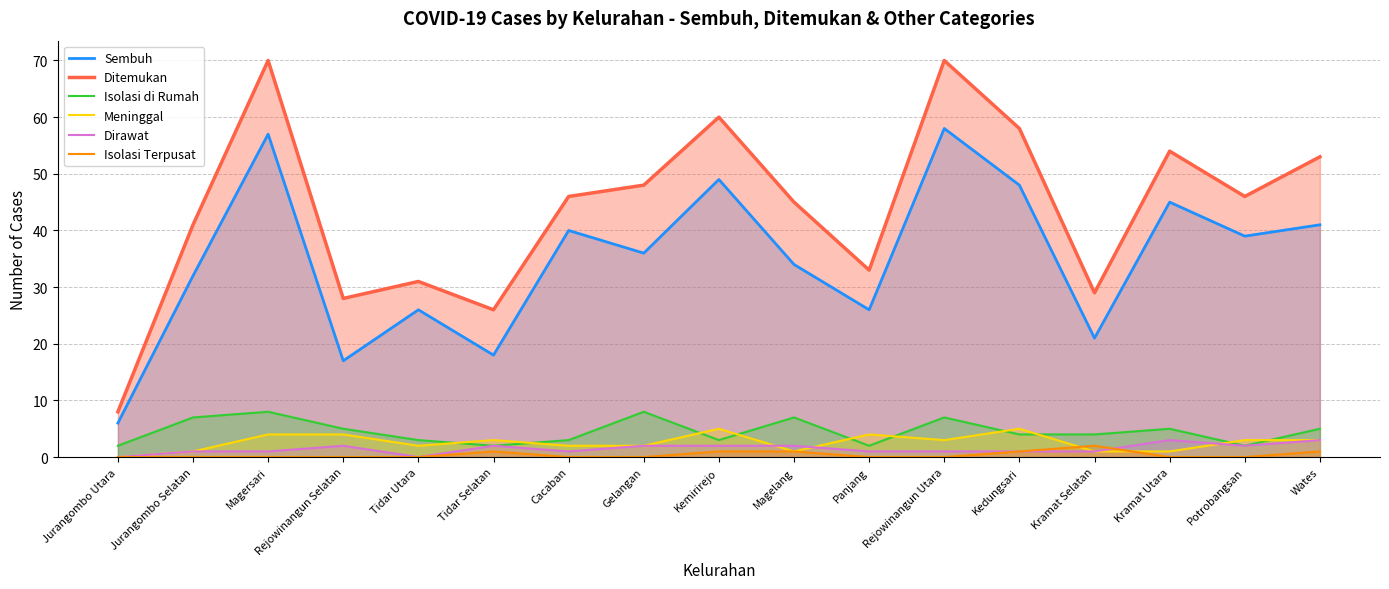

Count the number of data series in this chart.

6